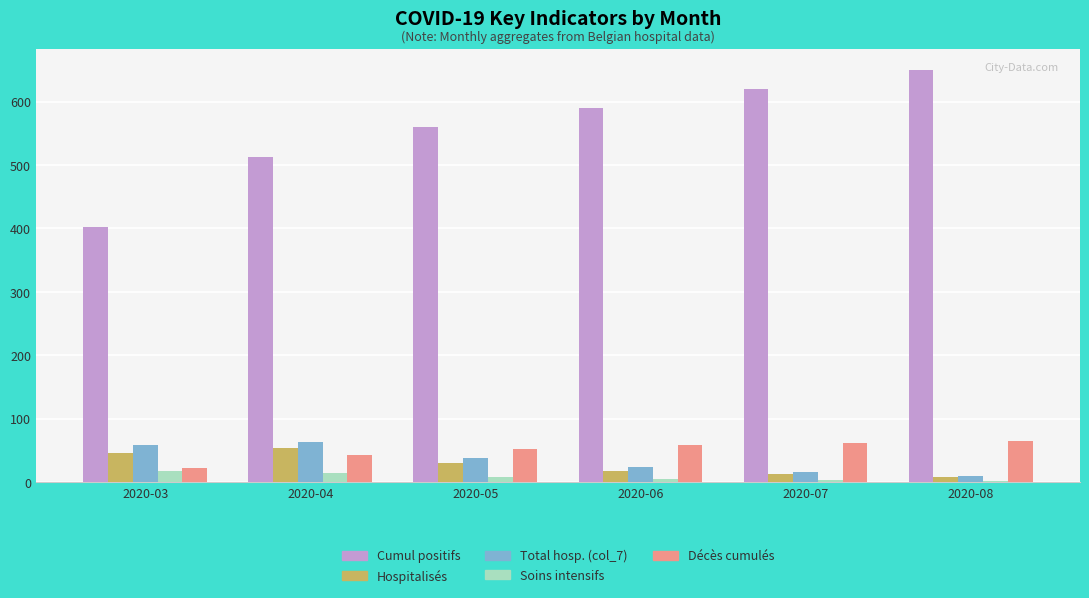

What is the maximum value shown in the chart?

650